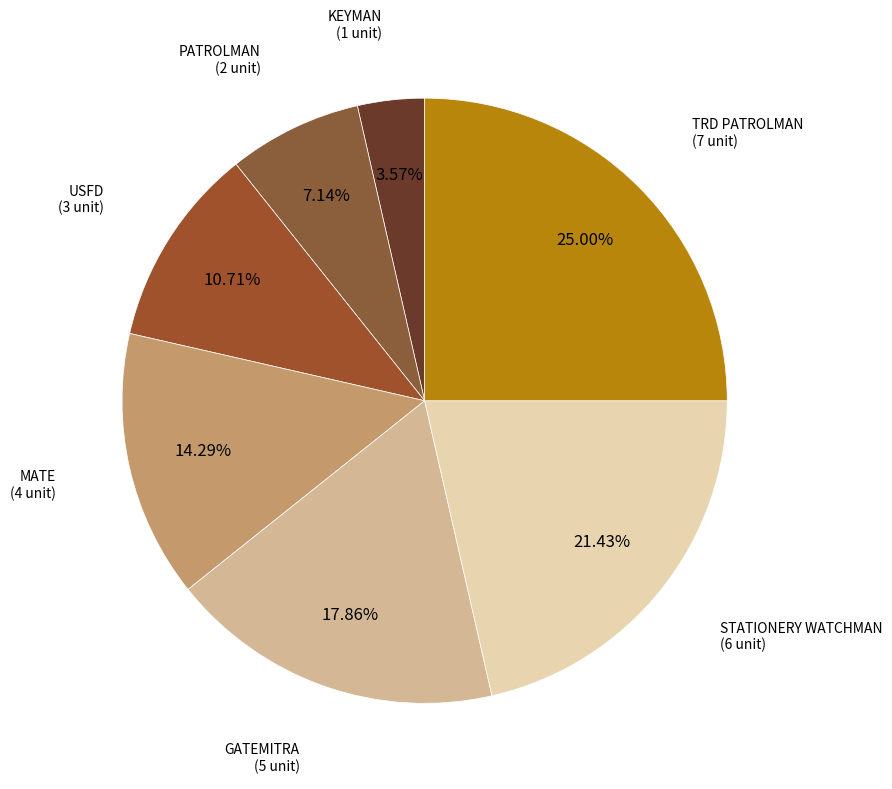

Which category has the biggest portion of the pie?

TRD PATROLMAN